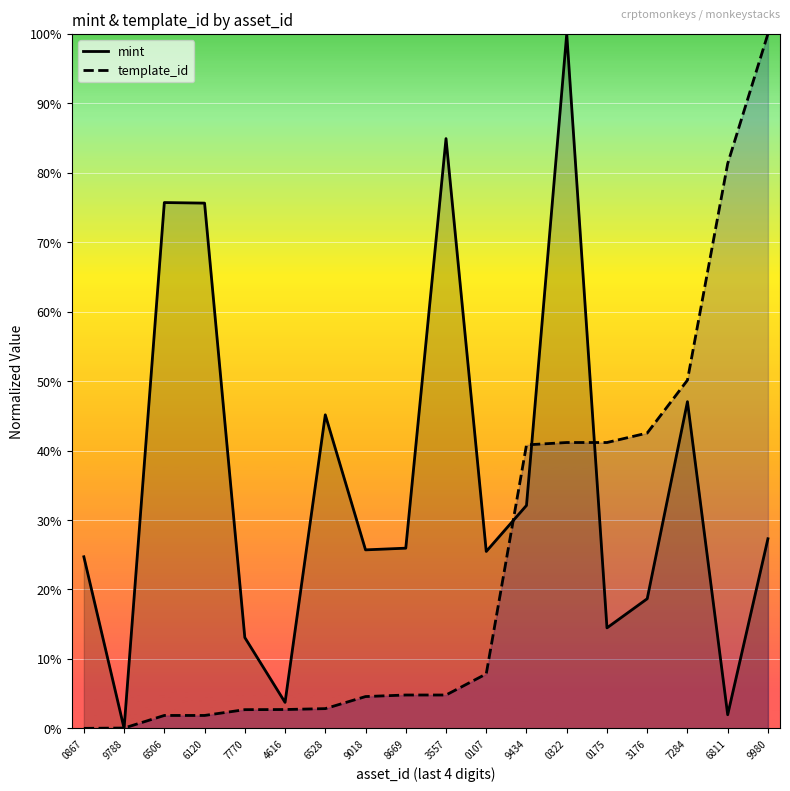

What are all the series names shown in the legend?

mint, template_id